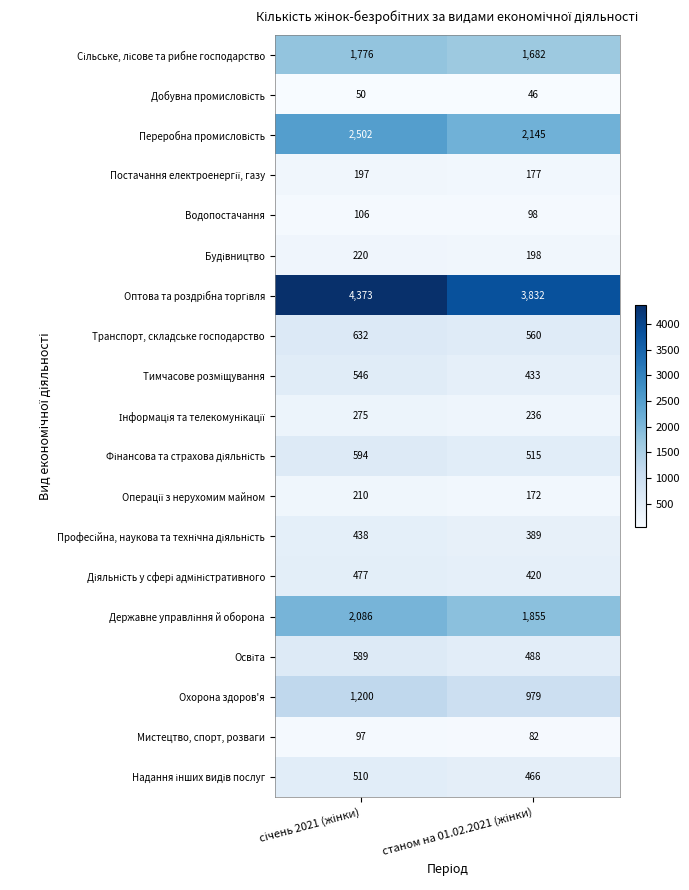

What is the sum of all Мистецтво, спорт, розваги values?

179